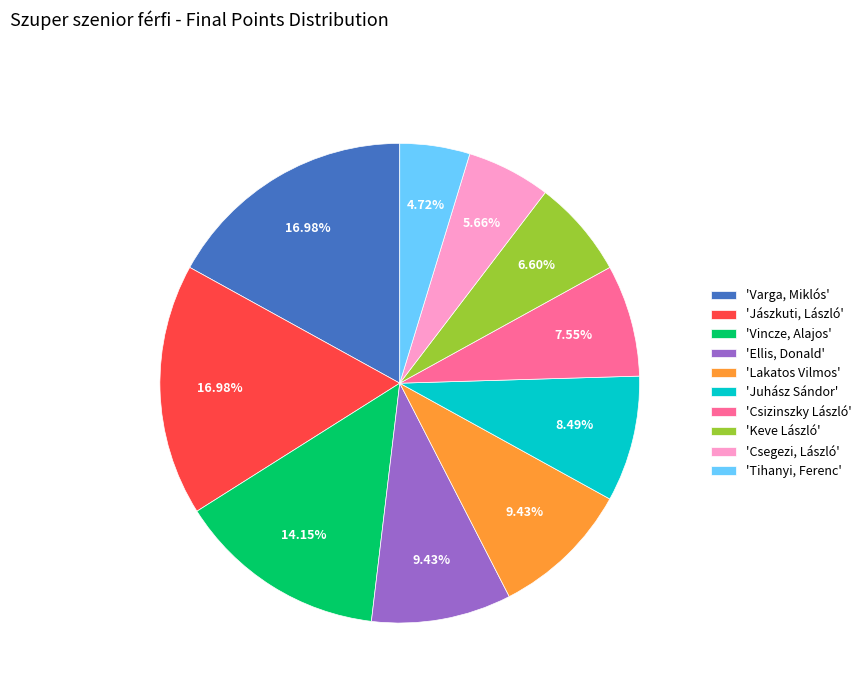

Between 'Varga, Miklós' and 'Juhász Sándor', which is larger?

'Varga, Miklós'